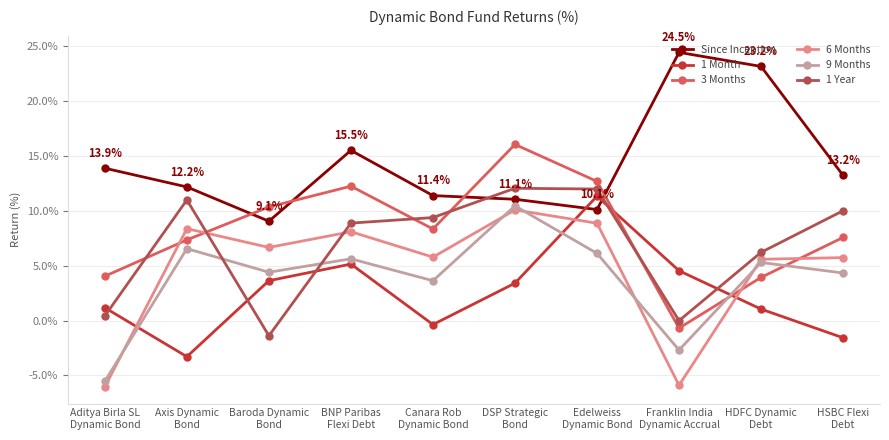

At which category does the chart reach its peak across all series?

Franklin India
Dynamic Accrual